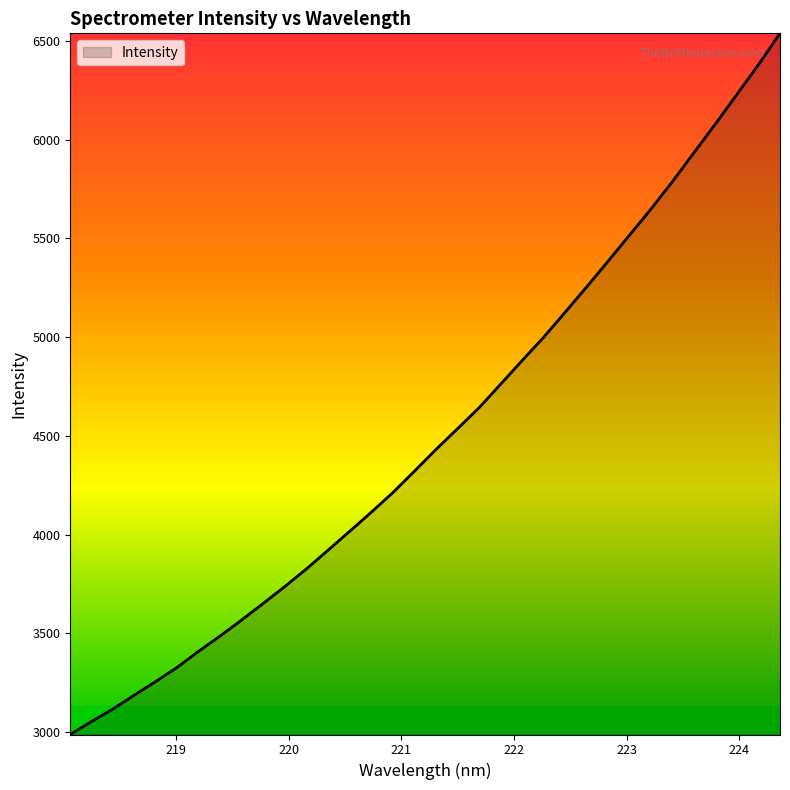

What is the smallest value displayed?

2987.0